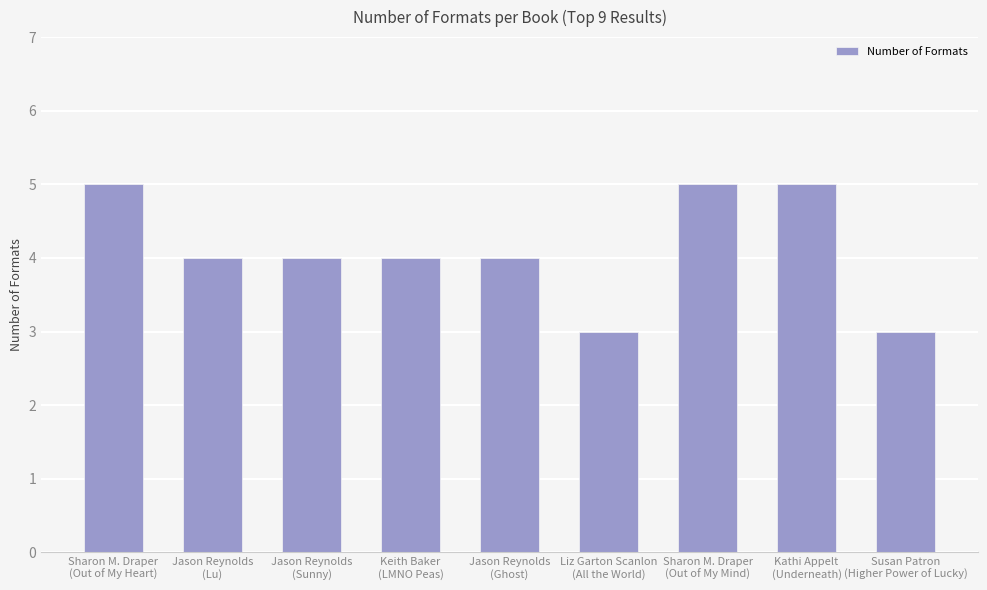

True or false: the data shows 4 at Jason Reynolds
(Ghost).

True